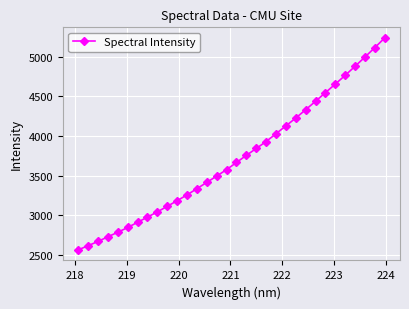

What is the maximum value shown in the chart?

5237.4